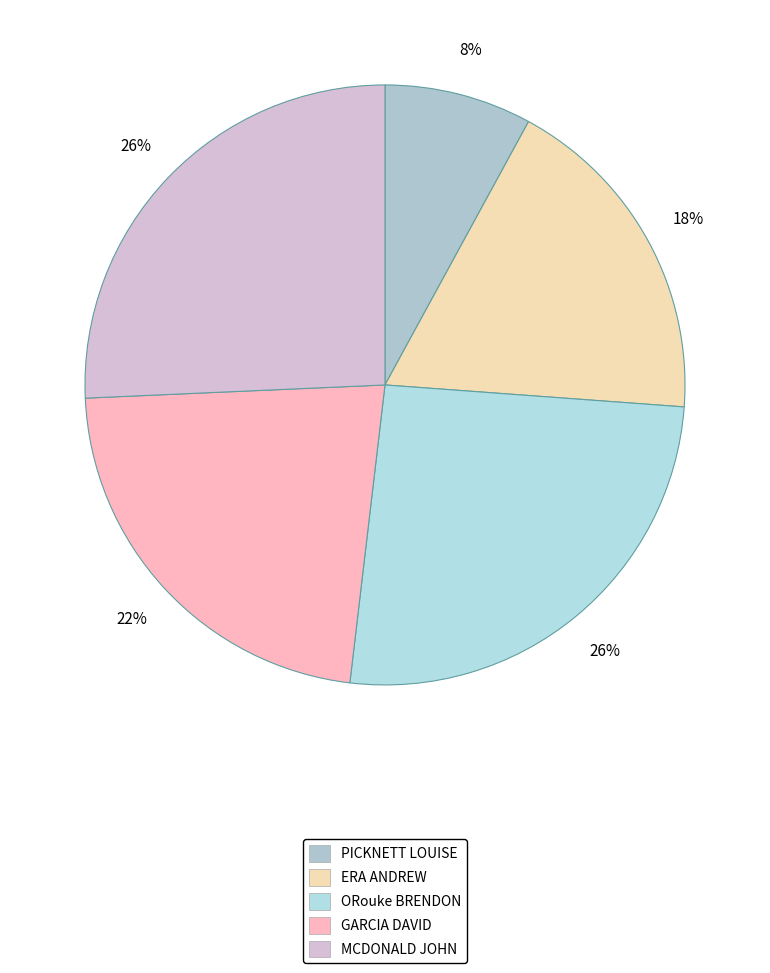

Is the sum of GARCIA DAVID and PICKNETT LOUISE greater than half?

No